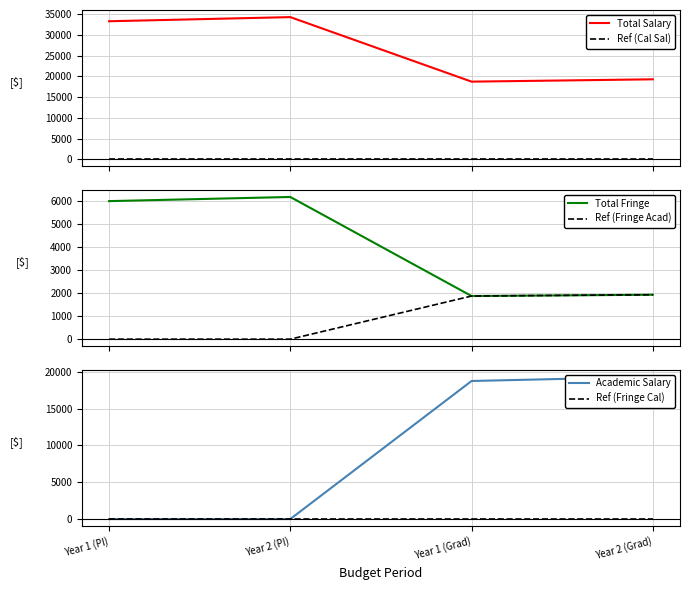

At which category is the sum across all series the highest?

Year 2 (Grad)